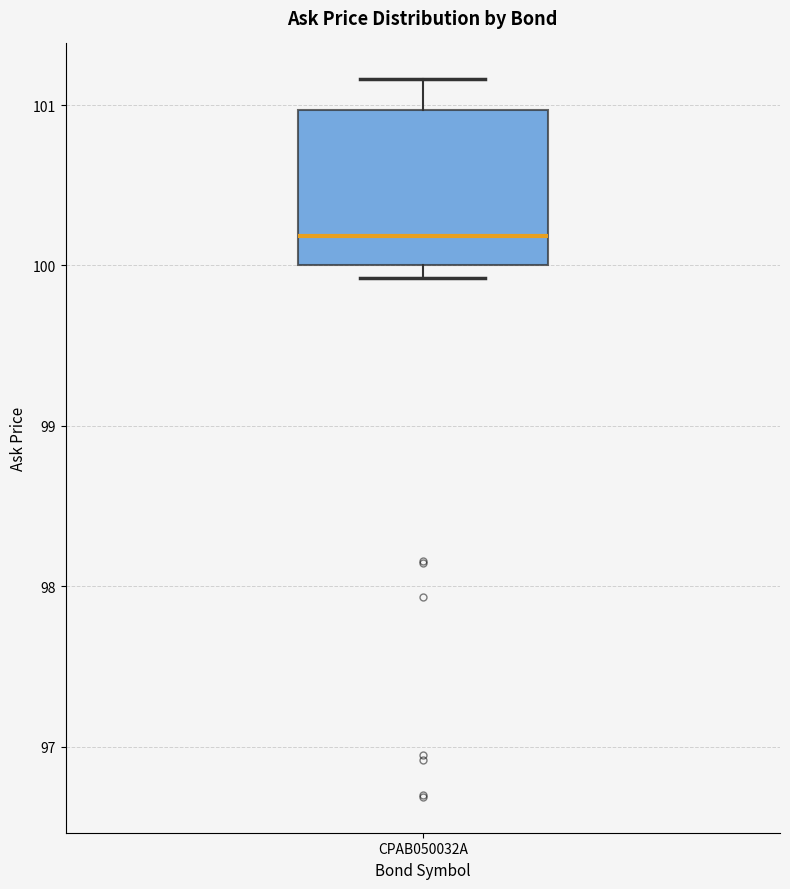

Where does the upper whisker of the box for CPAB050032A end on the y-axis? The values are not printed on the chart, so give them approximately, as read against the axis.

101.2